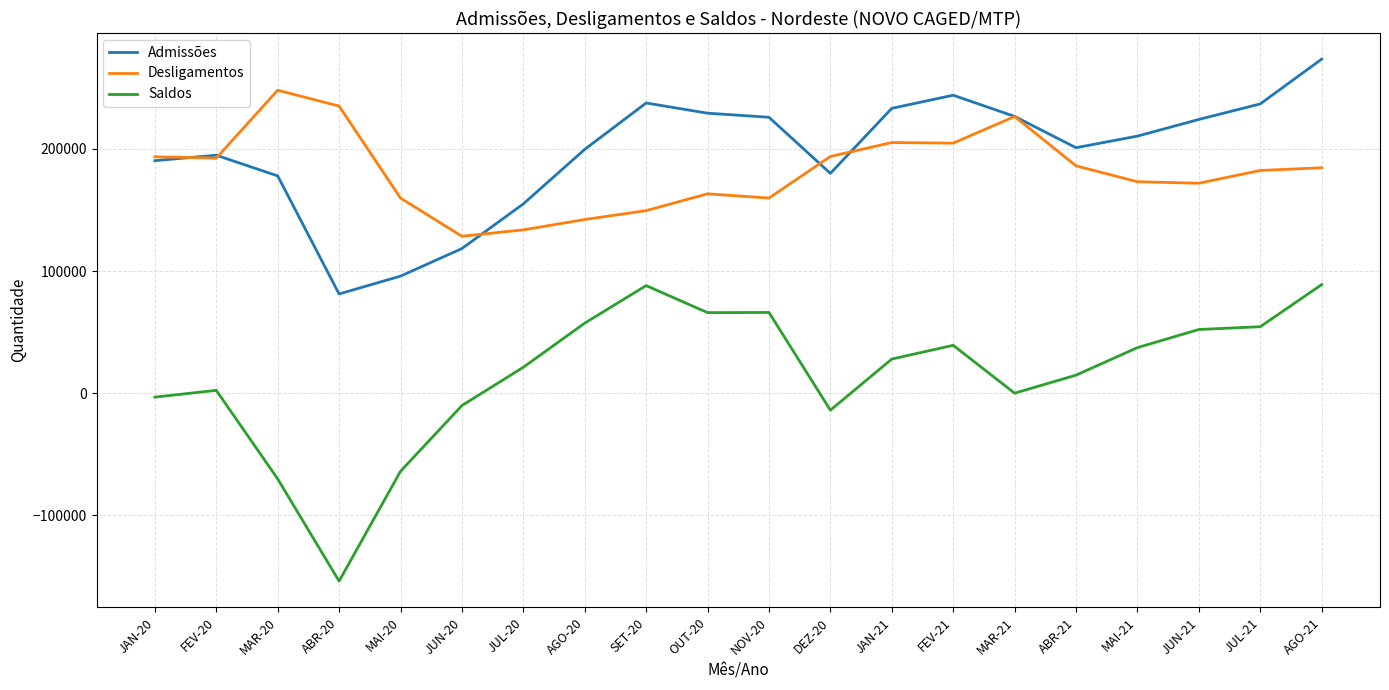

The value of Desligamentos at DEZ-20 is 193777. True or false?

True